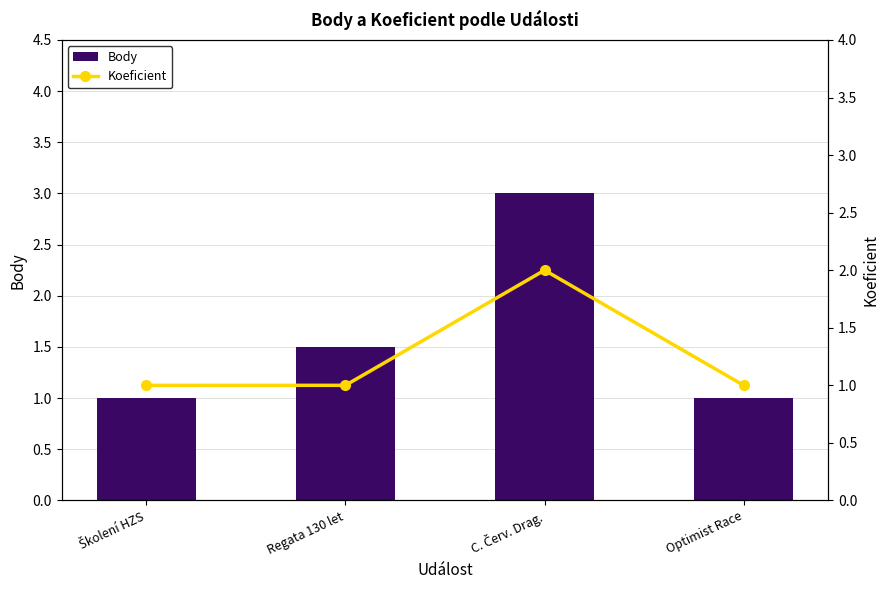

Rank the series at C. Červ. Drag. from highest to lowest value.

Body, Koeficient